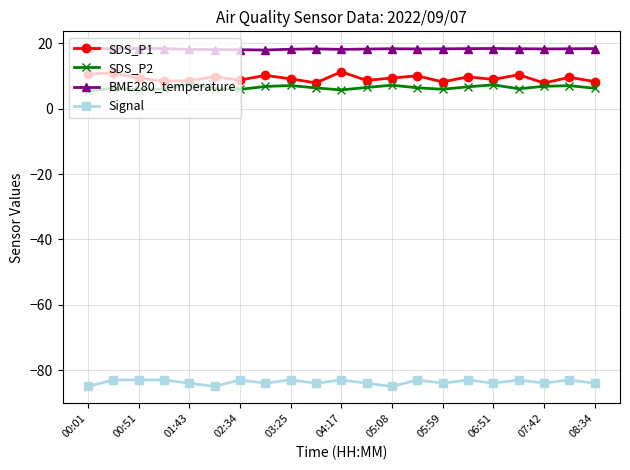

What is the minimum value shown in the chart?

-85.0